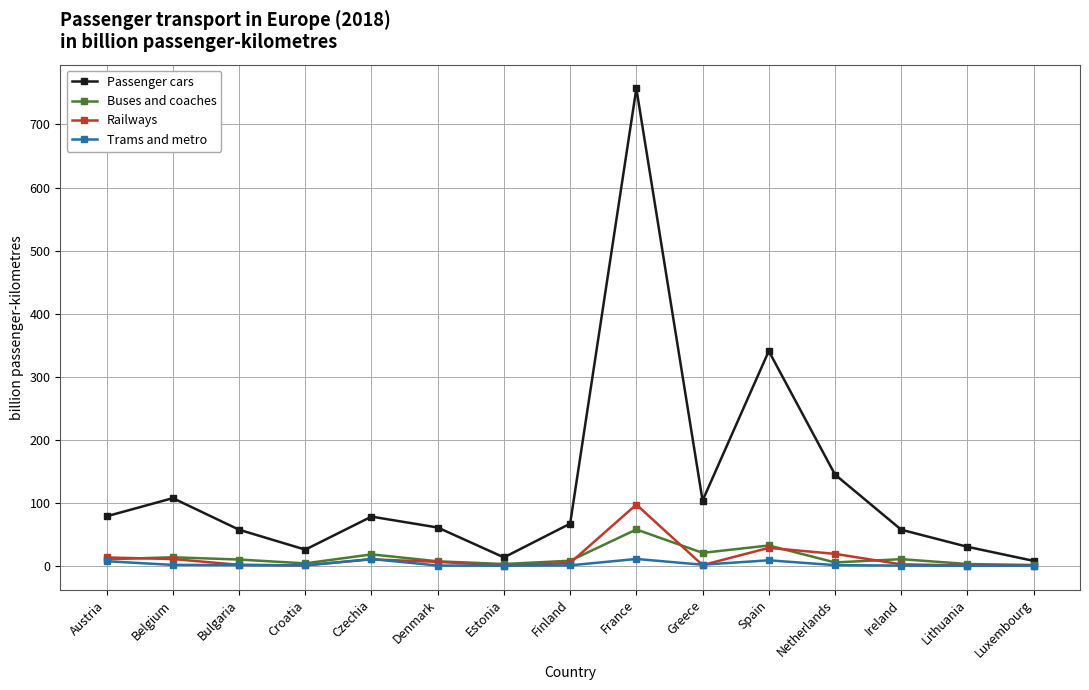

What is the value of the Railways point at the 8th from the left?

4.5